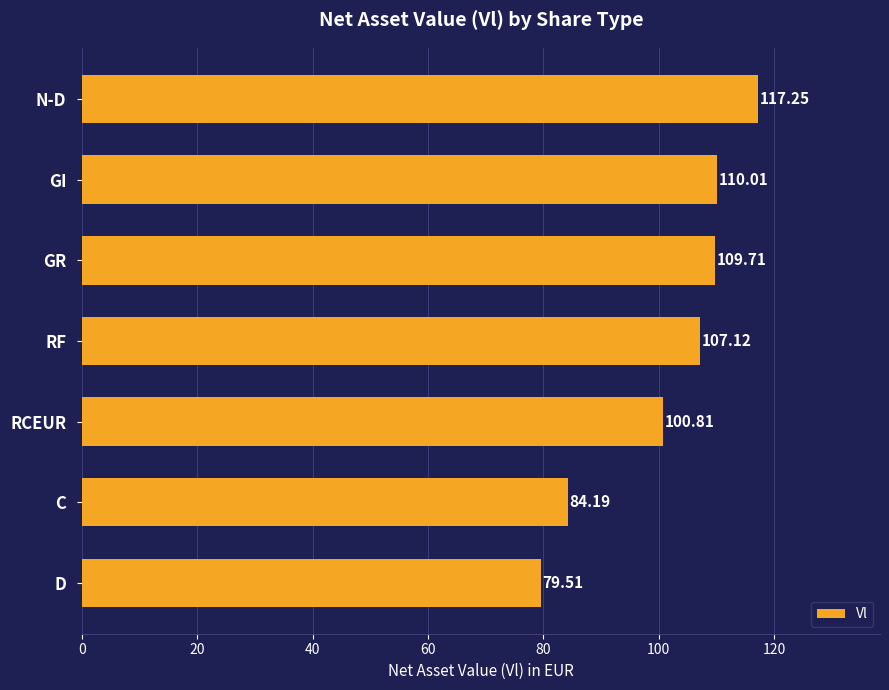

Between GR and N-D, which is larger?

N-D